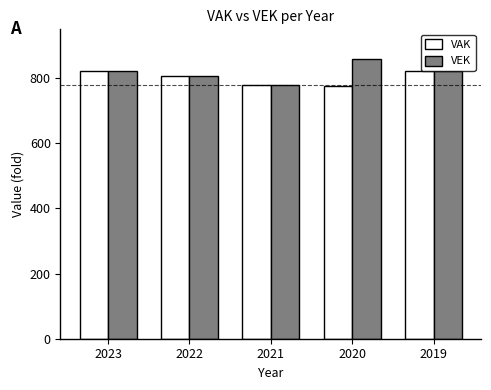

Count the number of categories in the chart.

5